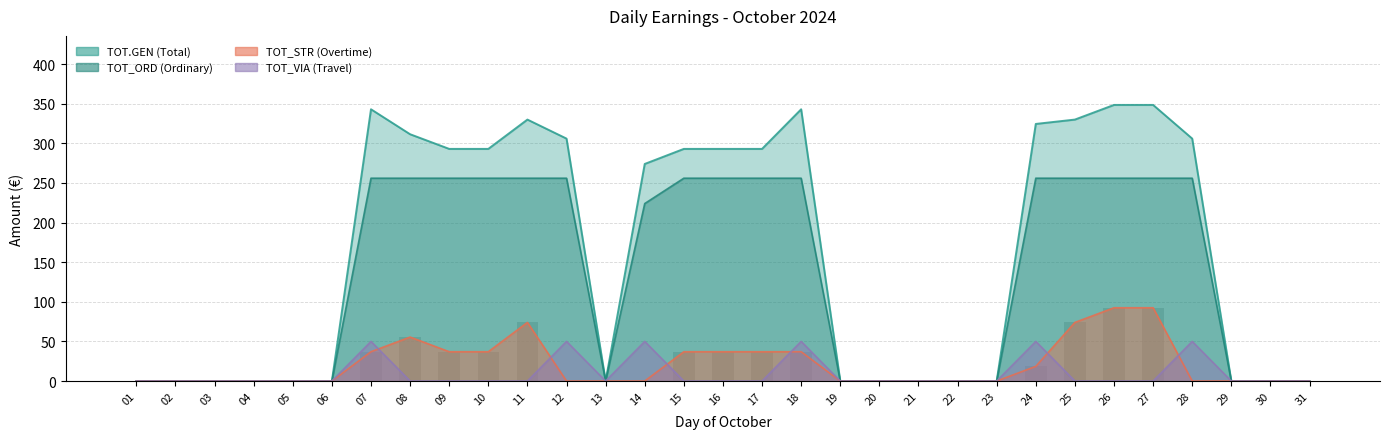

Is the value of TOT.GEN at 01 greater than the value of TOT_STR at 15?

No